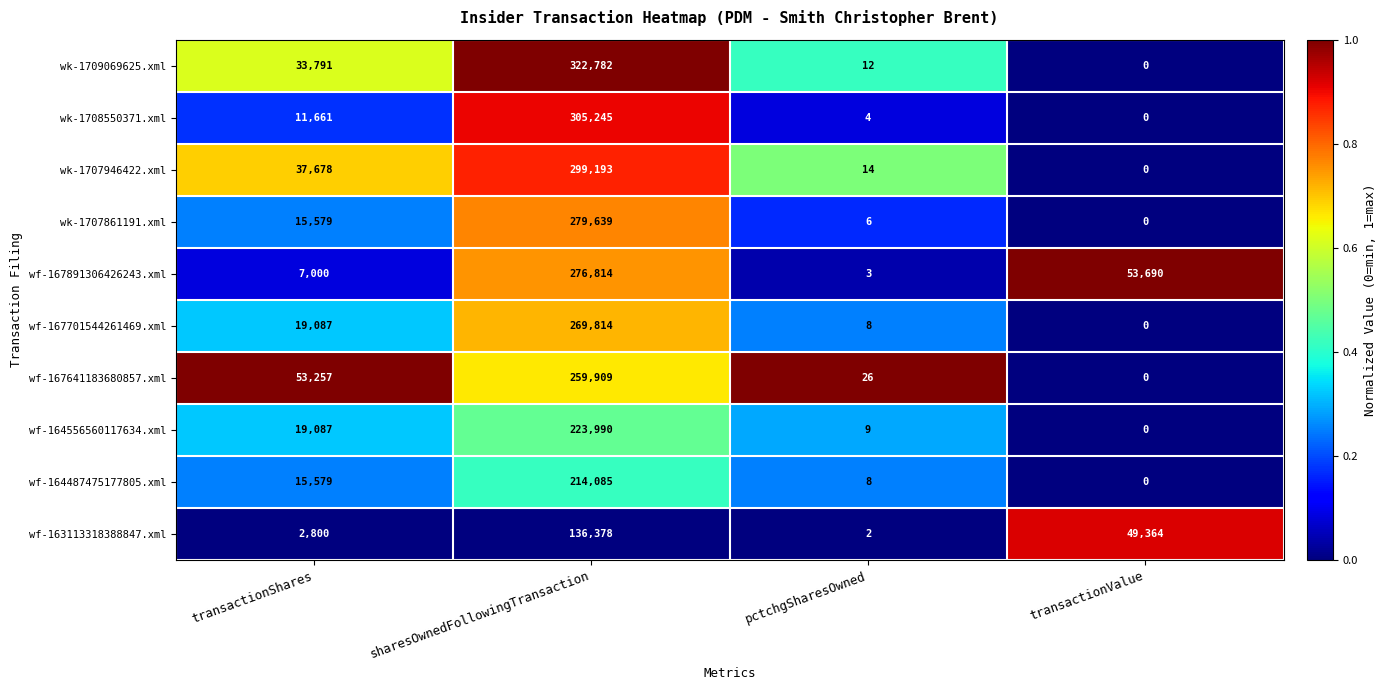

Rank the series by their maximum value, from lowest to highest.

wf-163113318388847.xml, wf-164487475177805.xml, wf-164556560117634.xml, wf-167641183680857.xml, wf-167701544261469.xml, wf-167891306426243.xml, wk-1707861191.xml, wk-1707946422.xml, wk-1708550371.xml, wk-1709069625.xml